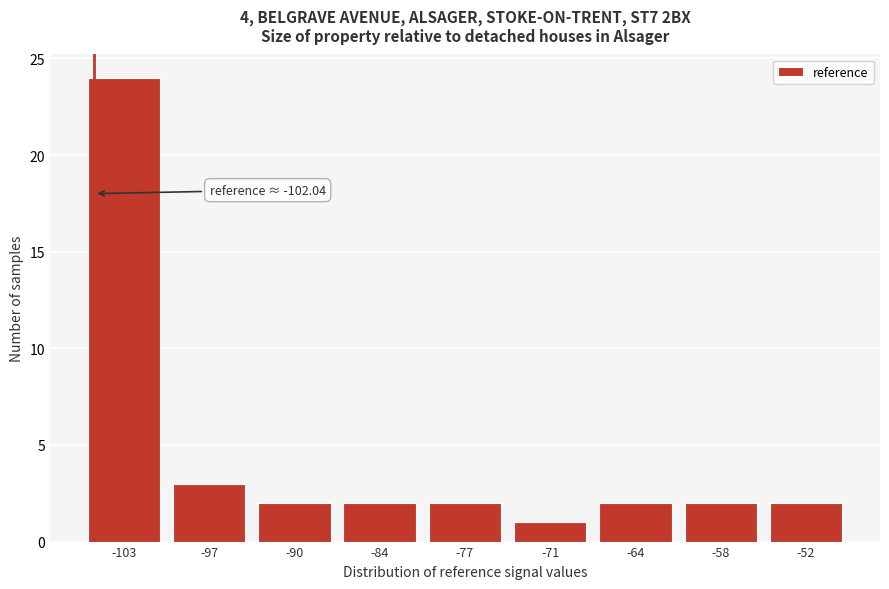

Reading left to right, transcribe all the data shown in this chart.

-103=24	-97=3	-90=2	-84=2	-77=2	-71=1	-64=2	-58=2	-52=2